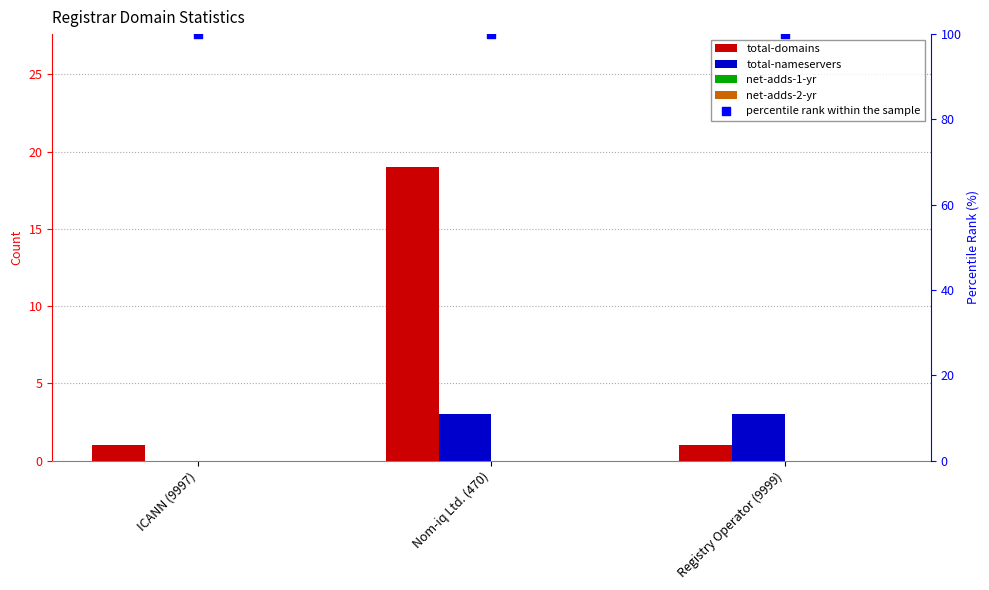

Which series contains the lowest Y value?

total-nameservers